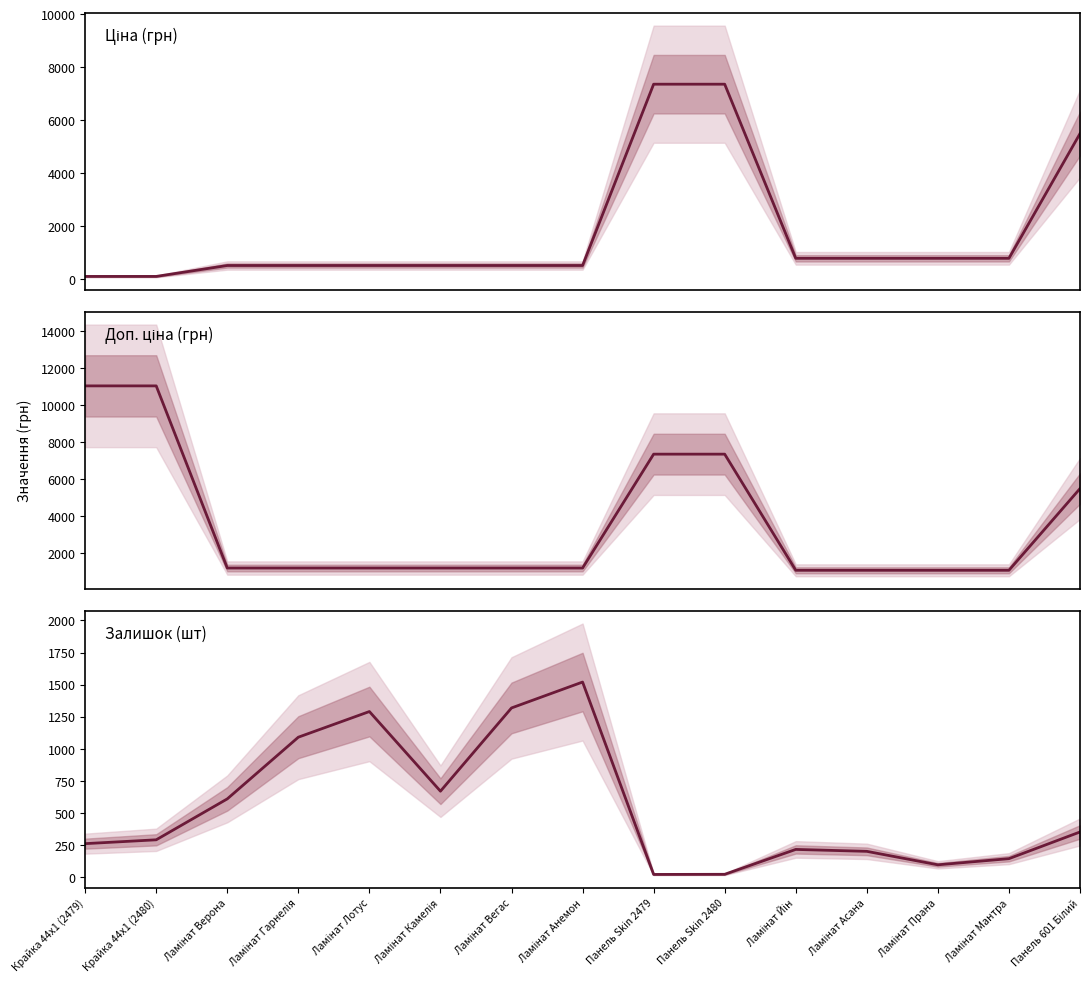

How many lines are shown in the chart?

3